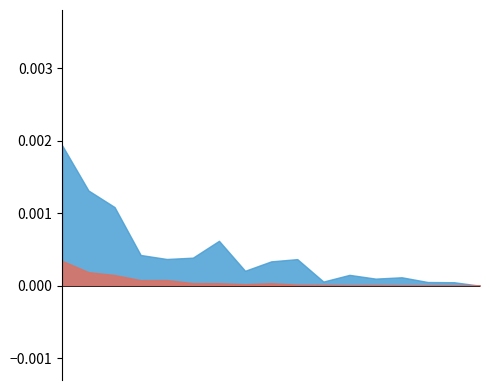

What are all the series names shown in the legend?

Citations, Self-citations